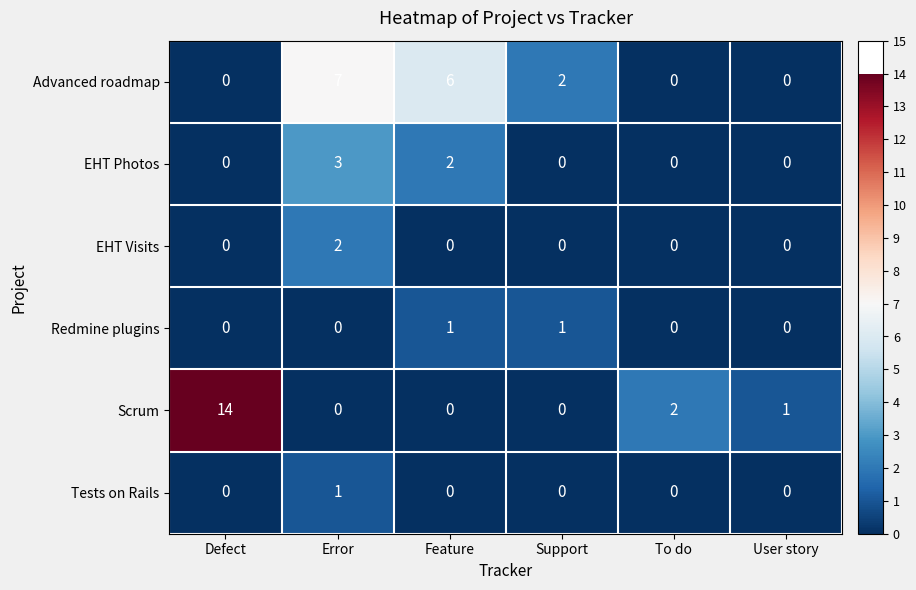

Is the value of Scrum at Error greater than the value of Tests on Rails at Error?

No